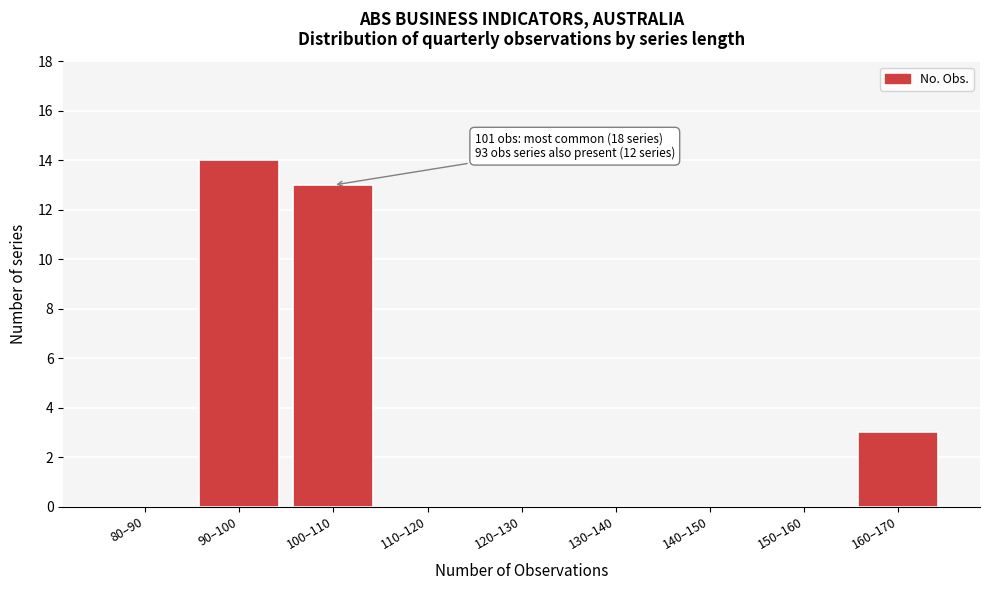

Reading left to right, extract all data points from this chart.

80–90=0	90–100=14	100–110=13	110–120=0	120–130=0	130–140=0	140–150=0	150–160=0	160–170=3